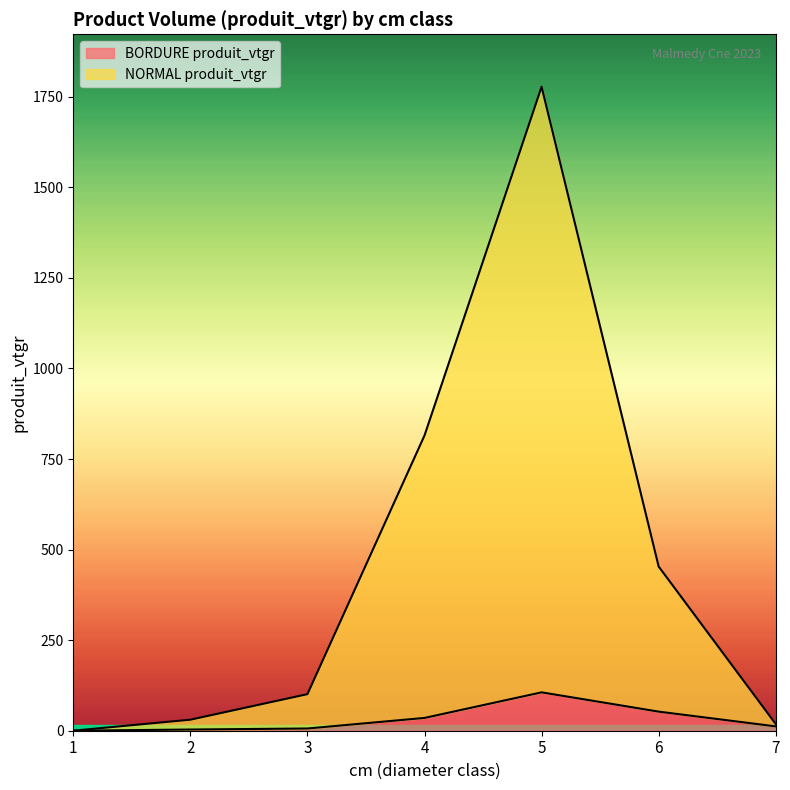

What is the difference between the NORMAL produit_vtgr values at 1 and 7?

18.4